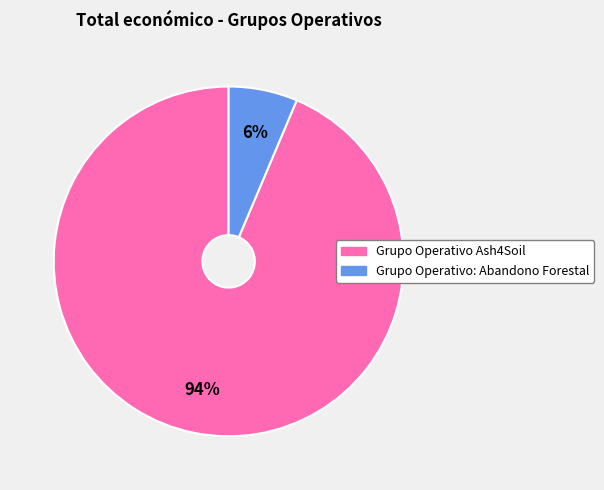

Do Grupo Operativo Ash4Soil and Grupo Operativo: Abandono Forestal together represent more than half of the pie?

Yes